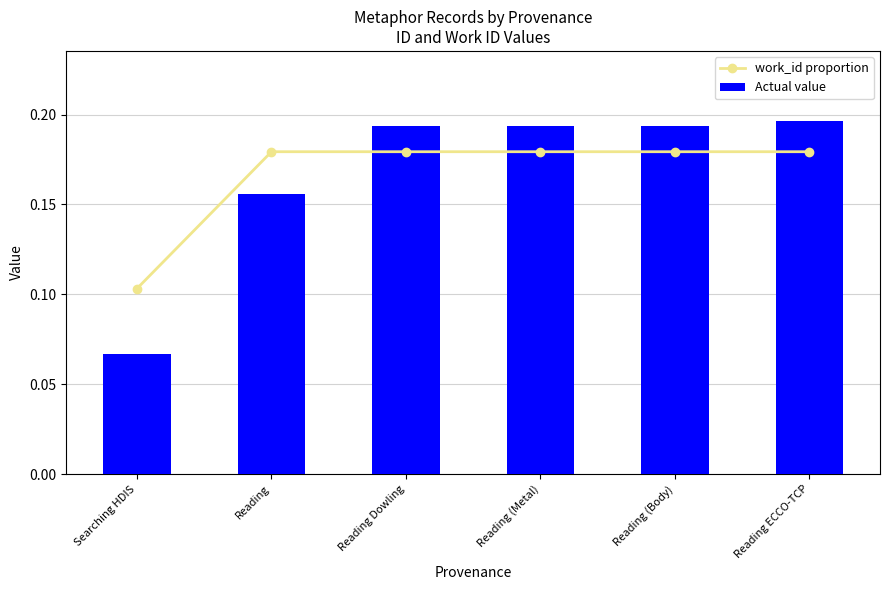

Which series has the largest total across all categories?

work_id proportion